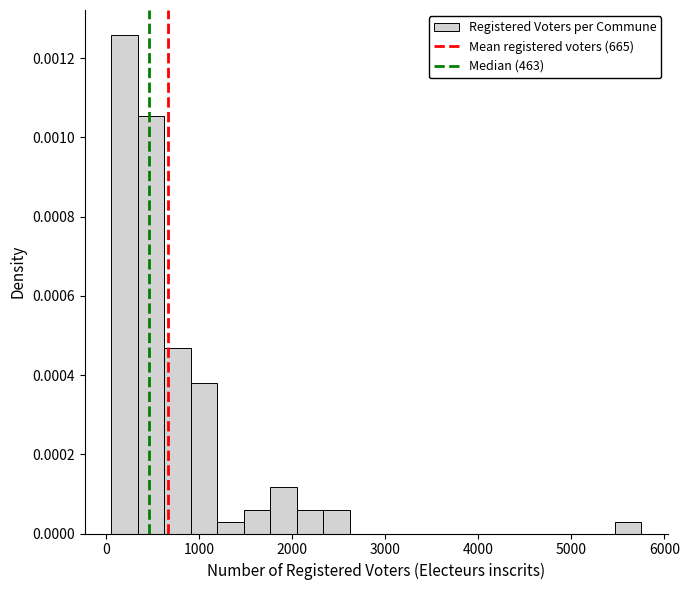

Read against the x-axis, roughly where is the centre of the tallest bar?

200